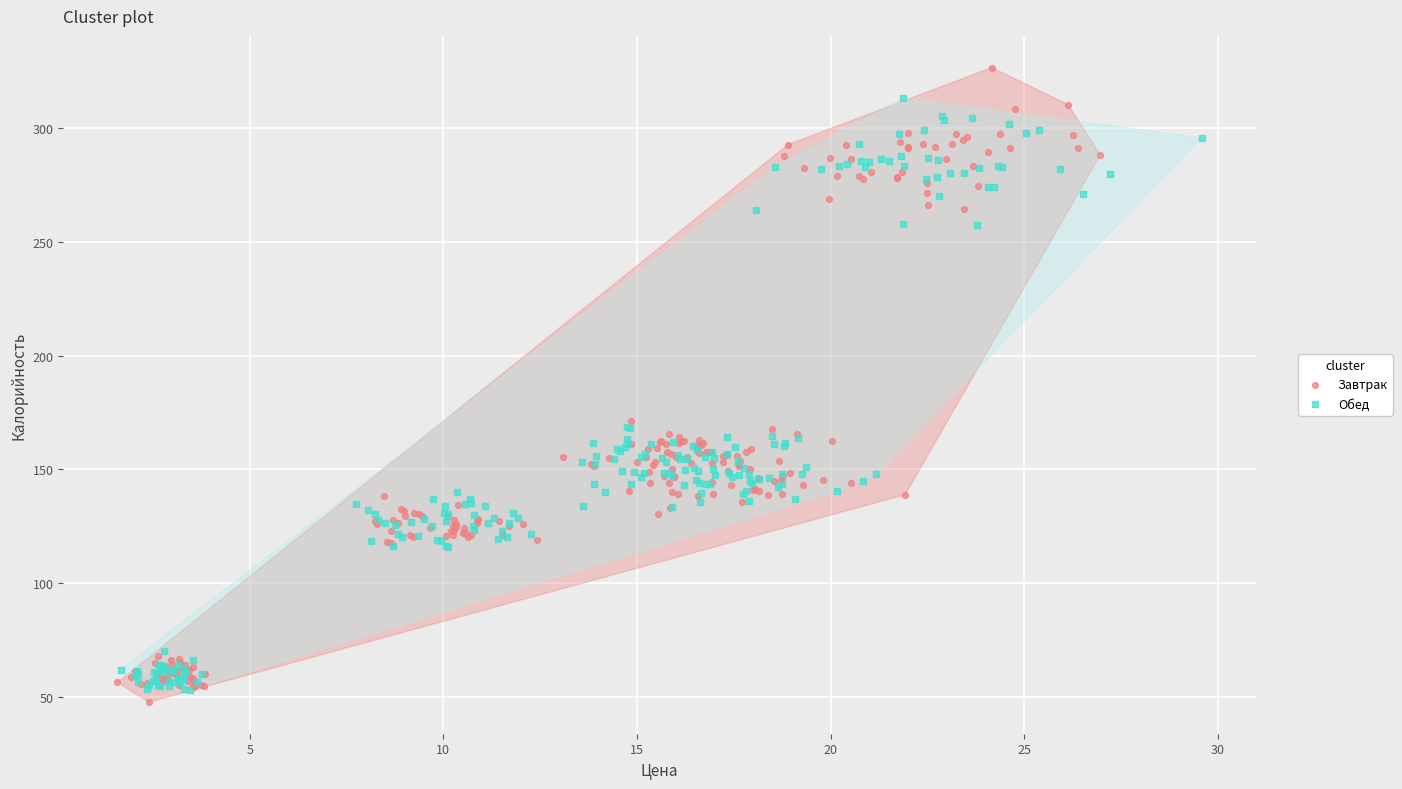

Which series contains the highest Y value?

Завтрак